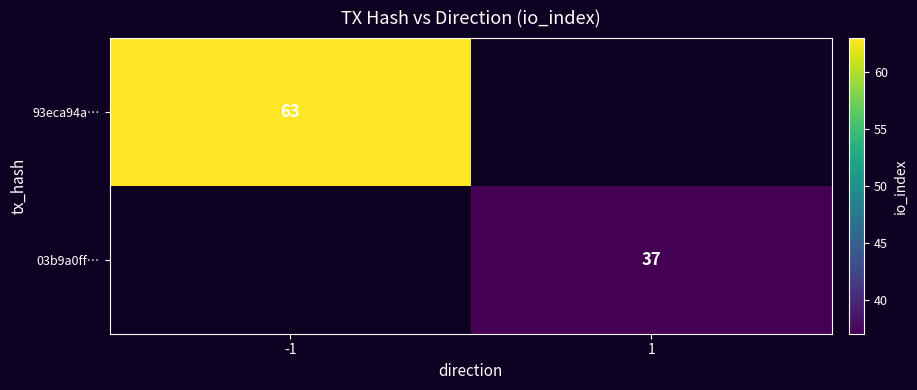

The 93eca94a… series shows 98 at -1. True or false?

False